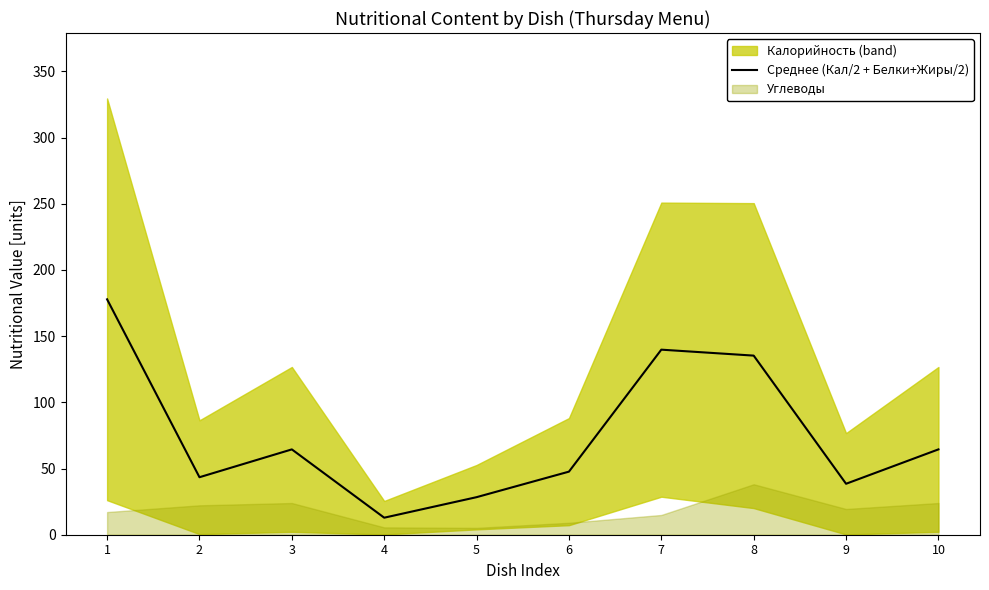

Where is the first local minimum?

2